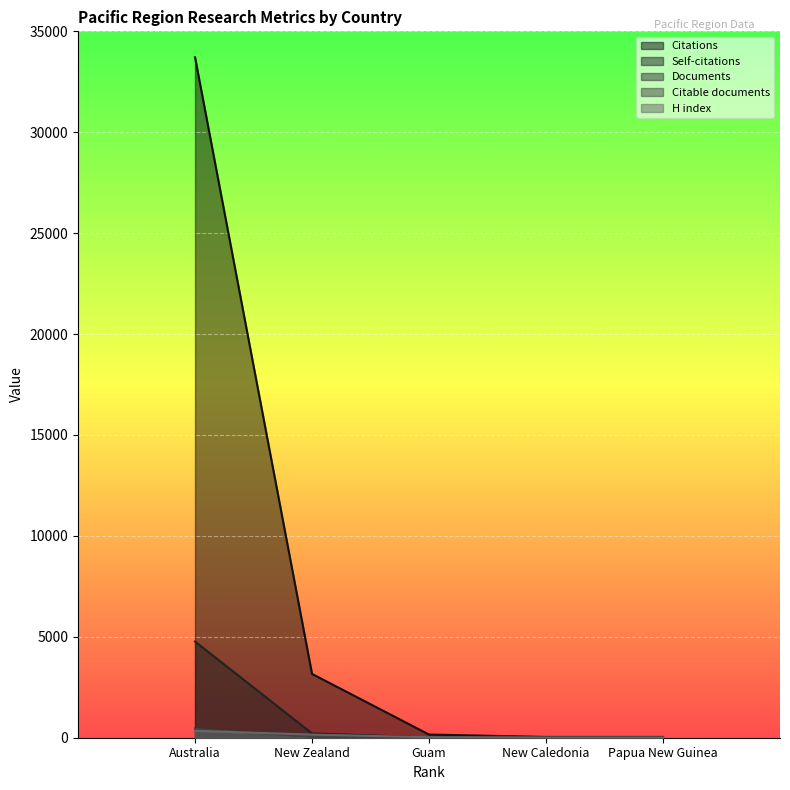

What is the label of the 4th point from the right?

New Zealand